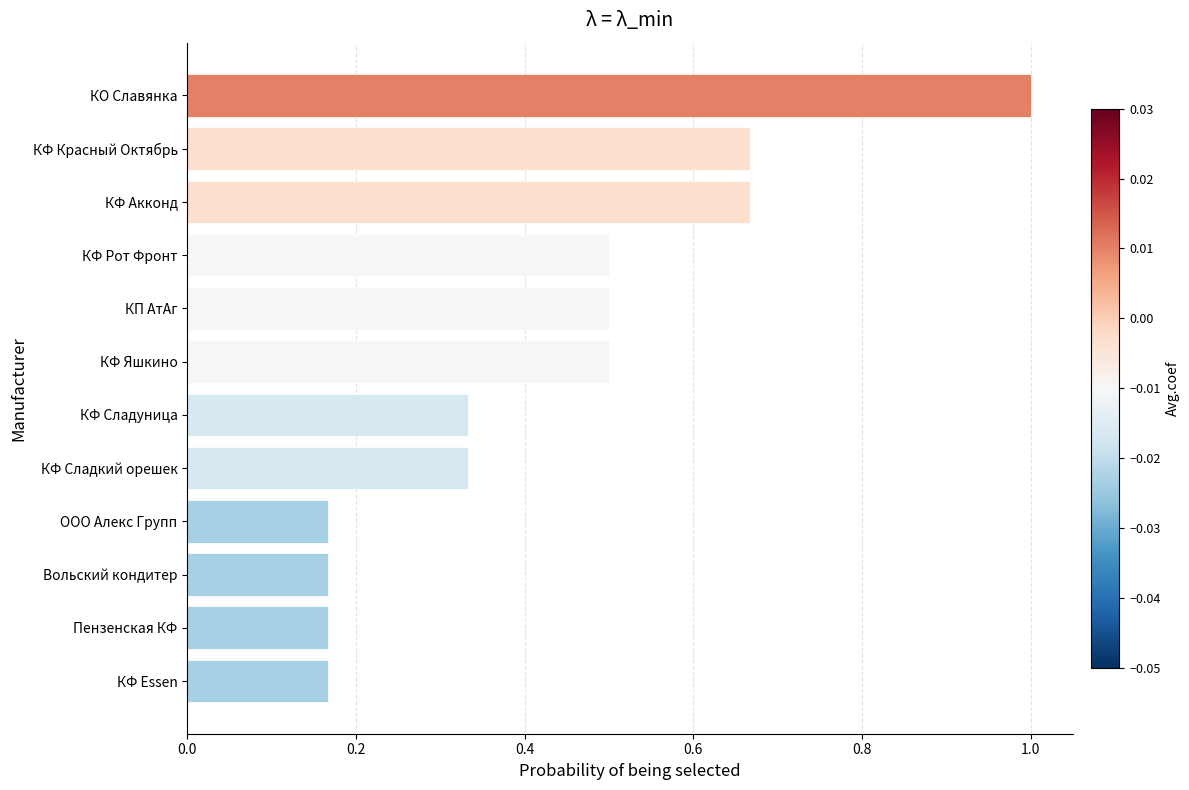

Is it true that the value at Вольский кондитер is 0.3?

False